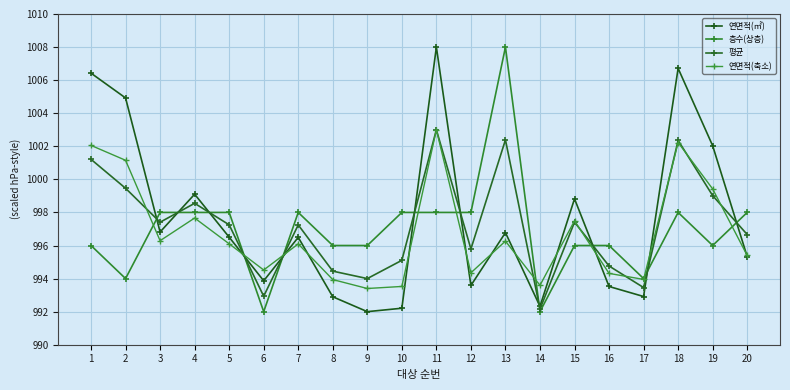

The 연면적(축소) series shows 602.4 at 16. True or false?

False